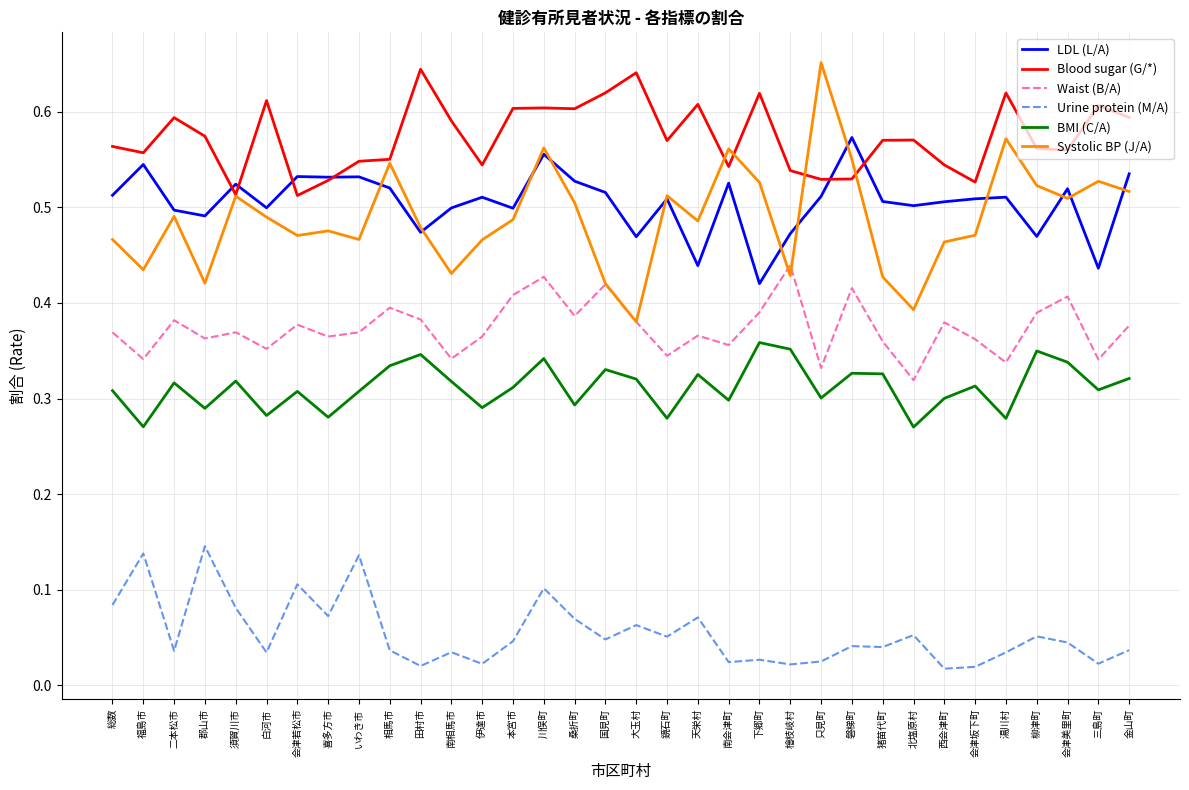

What is the sum of all LDL (L/A) values?

17.2